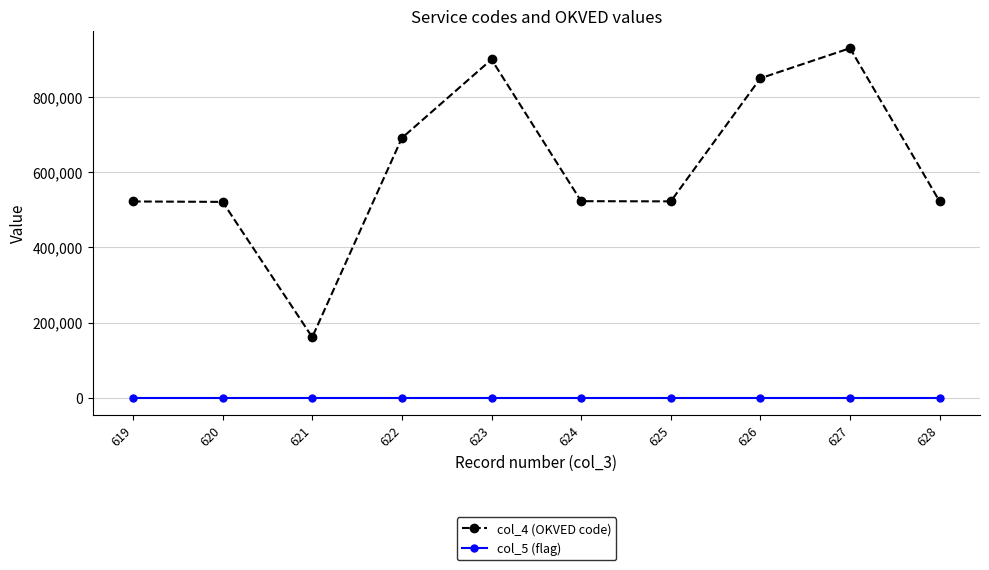

Where does the col_4 (OKVED code) series first go above 522900?

622